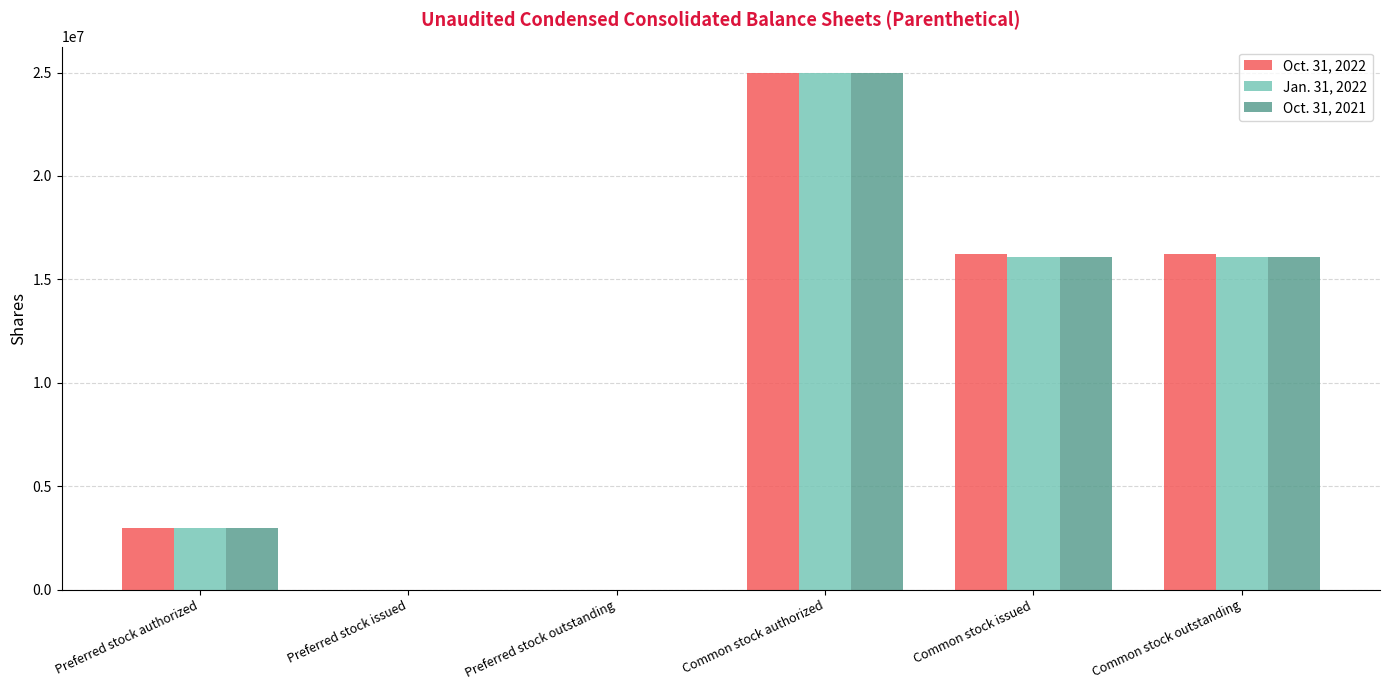

The Oct. 31, 2022 series shows 23189550 at Common stock issued. True or false?

False